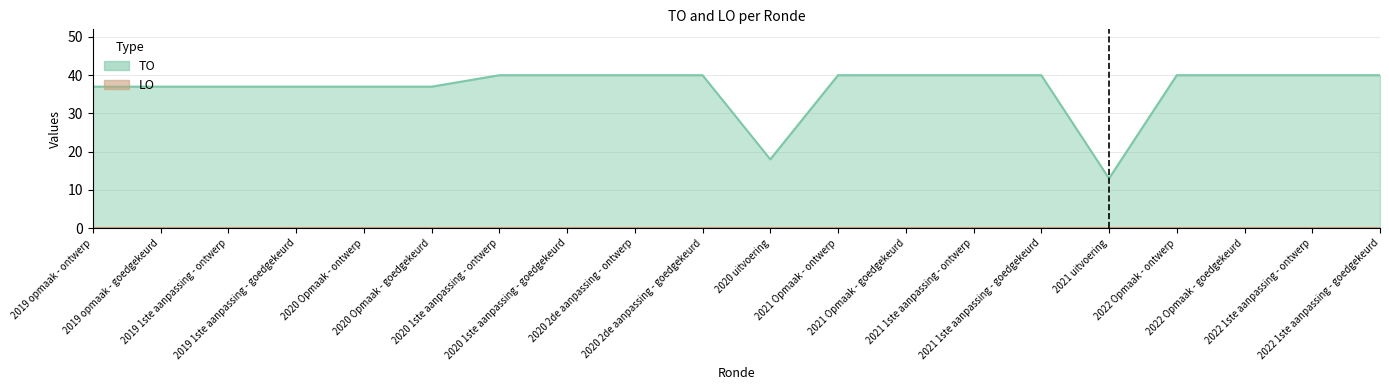

What is the sum of the values at 2021 uitvoering and 2022 Opmaak - goedgekeurd?

53